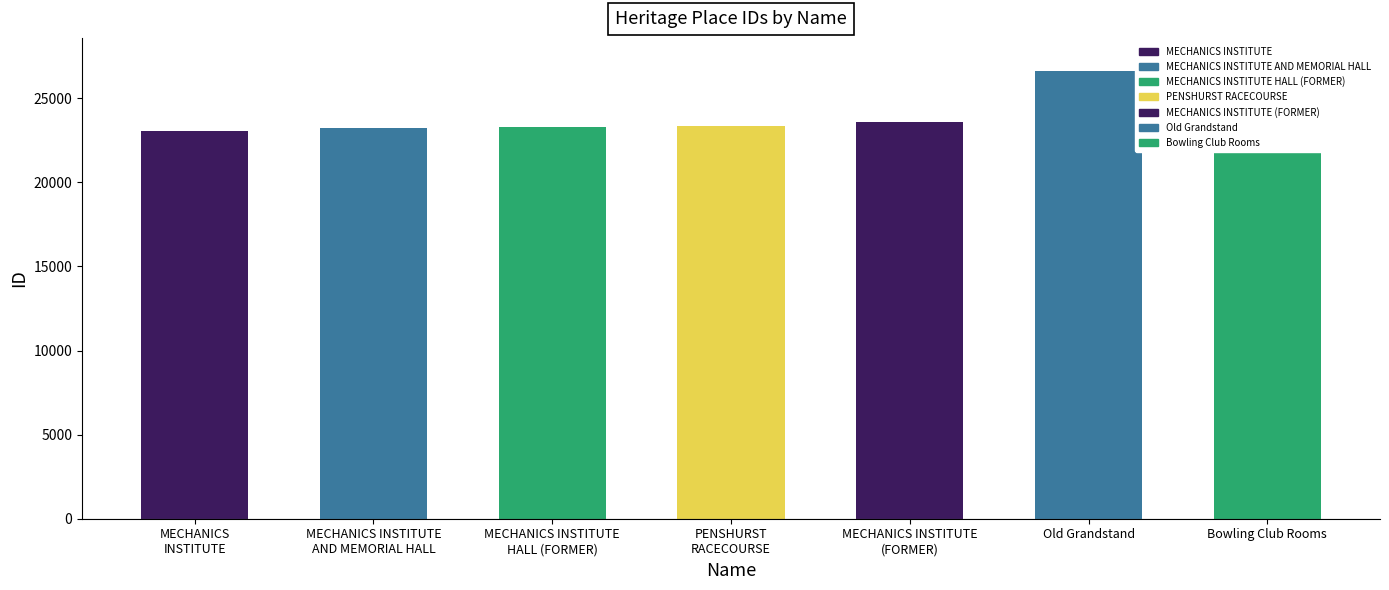

Which label corresponds to the smallest value in the chart?

MECHANICS INSTITUTE